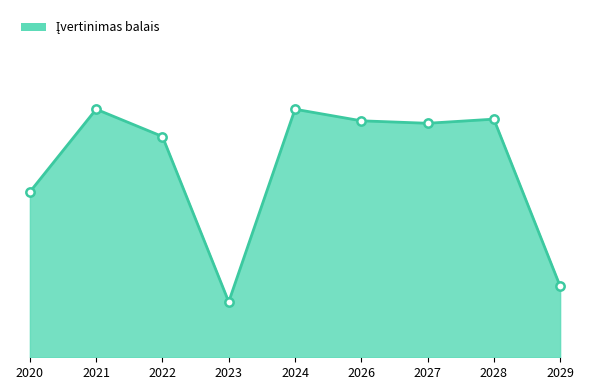

Is this an area chart (filled region under the line)?

Yes